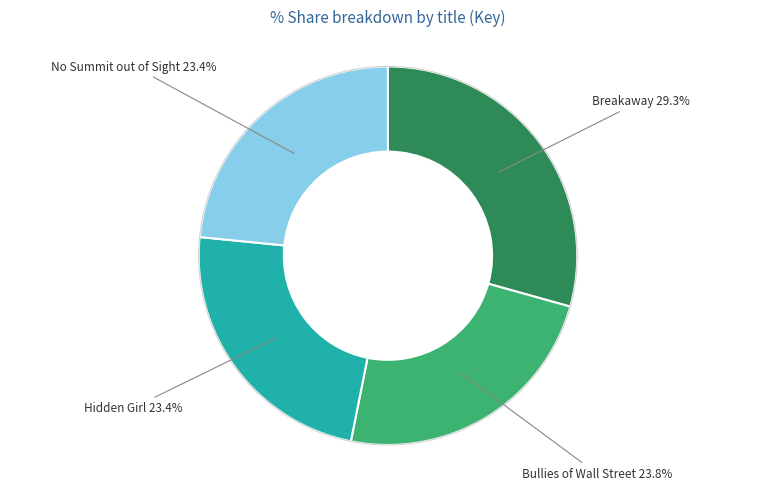

To the nearest percent, what is the combined percentage of Bullies of Wall Street and Hidden Girl?

47%